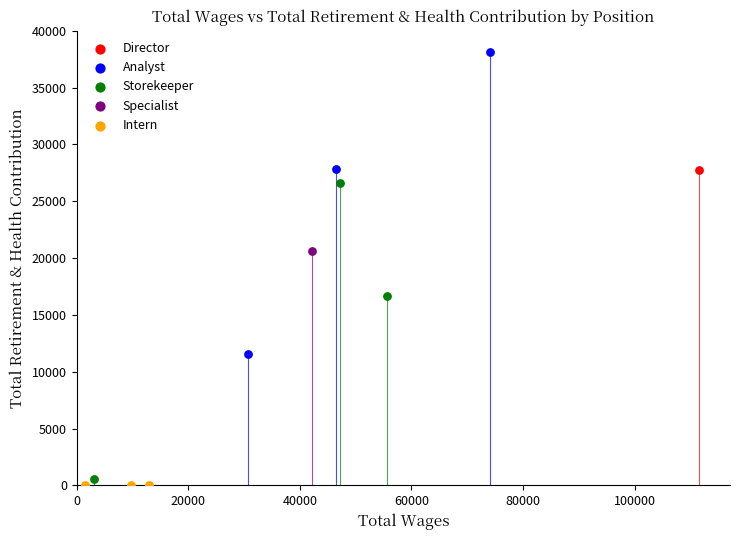

What are all the series names shown in the legend?

Director, Analyst, Storekeeper, Specialist, Intern